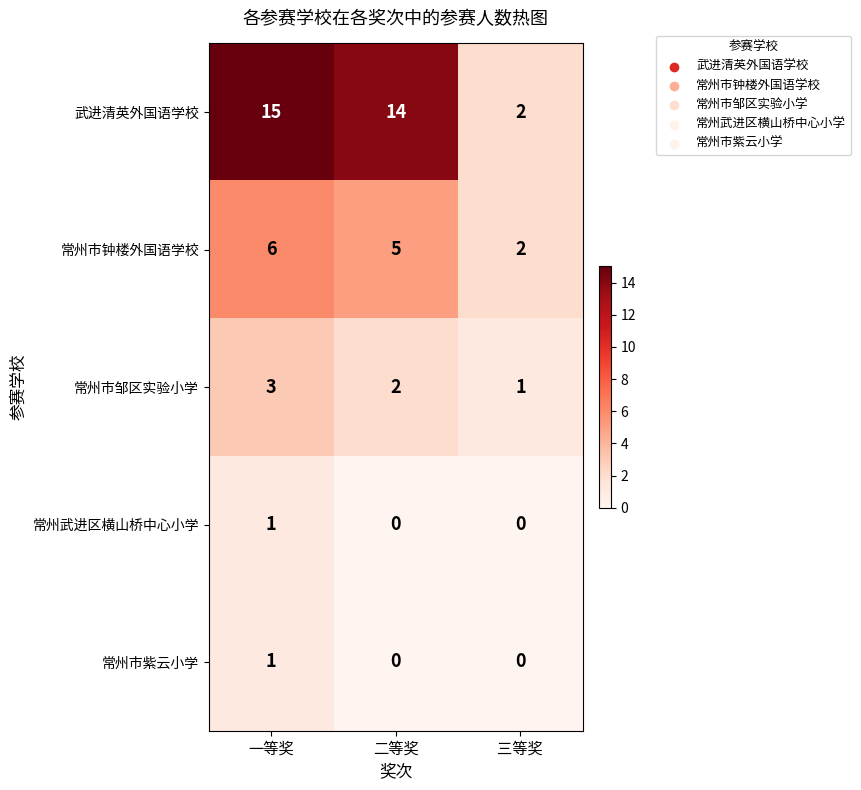

Where does the 武进清英外国语学校 series first go above 14?

一等奖